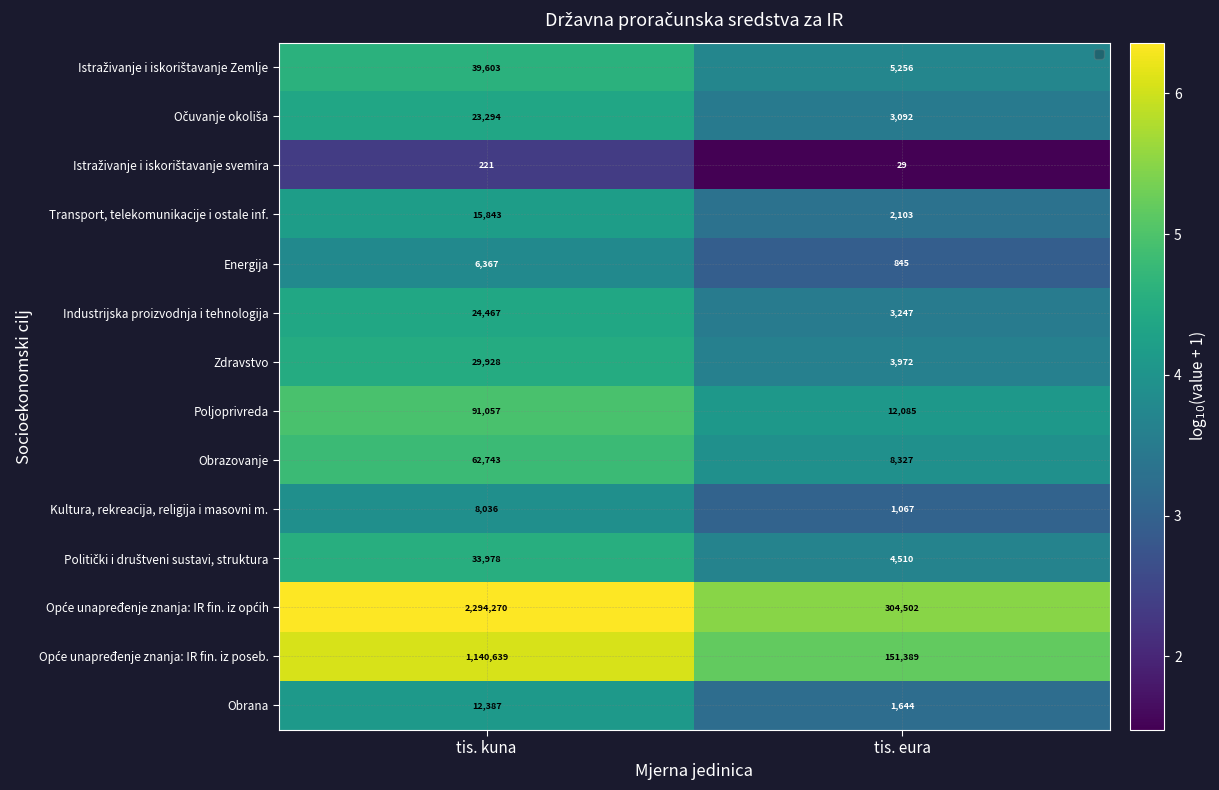

What is the total value across all series at tis. kuna?

3782833